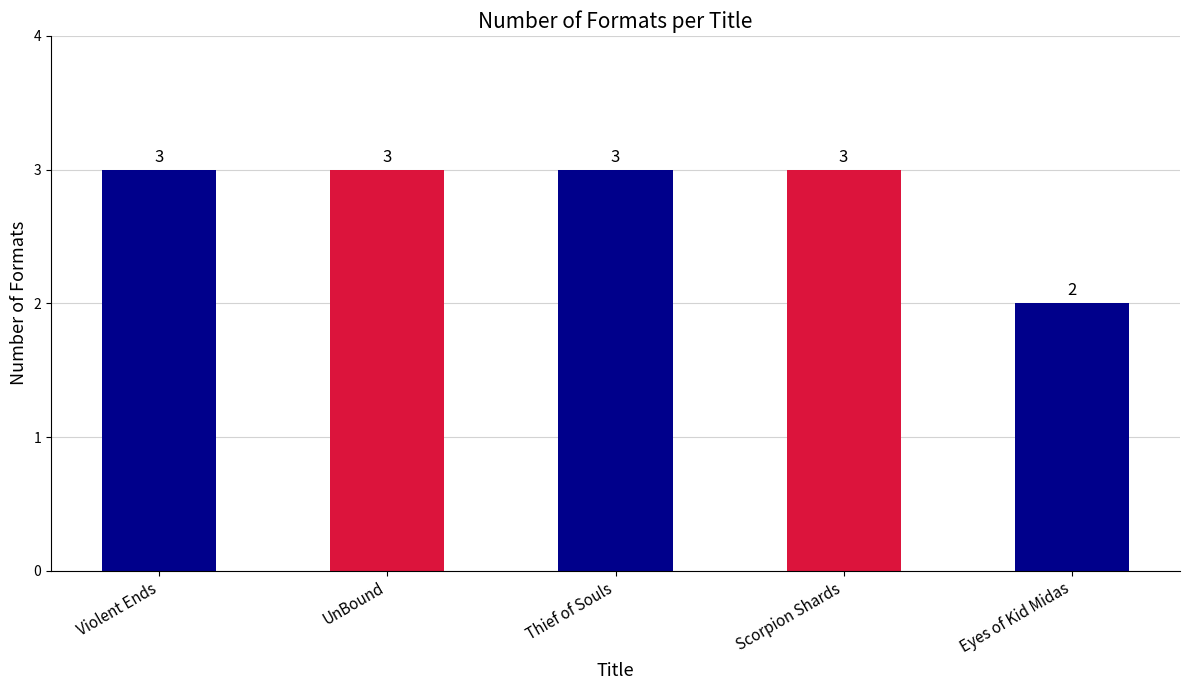

What is the maximum value shown in the chart?

3